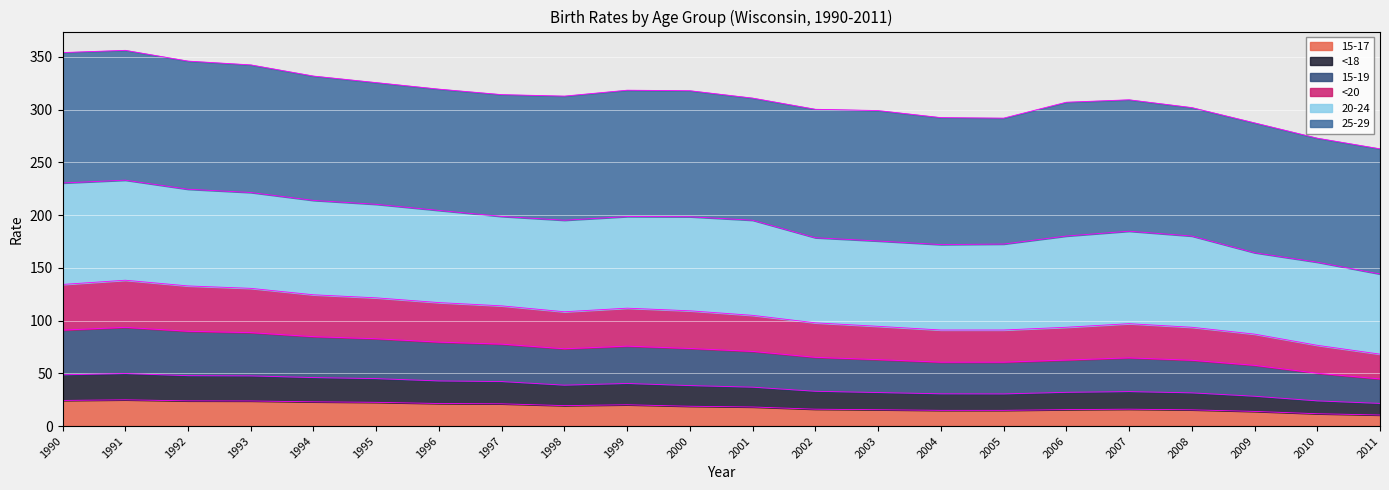

True or false: 15-17 has a value of 25.1 at 2001.

False